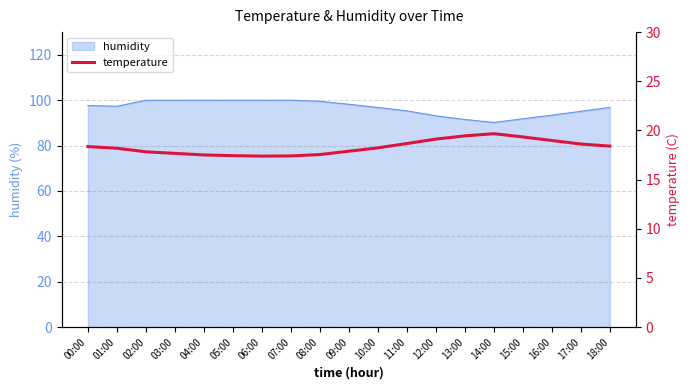

What is the change in value from 11:00 to 16:00?

+0.3